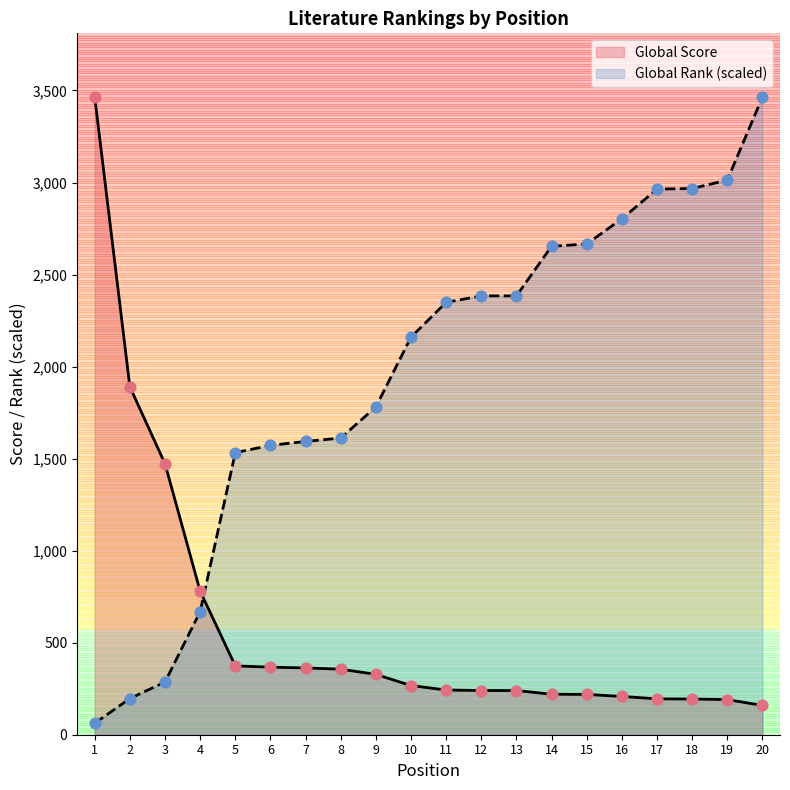

Which series contains the lowest Y value?

Global Rank